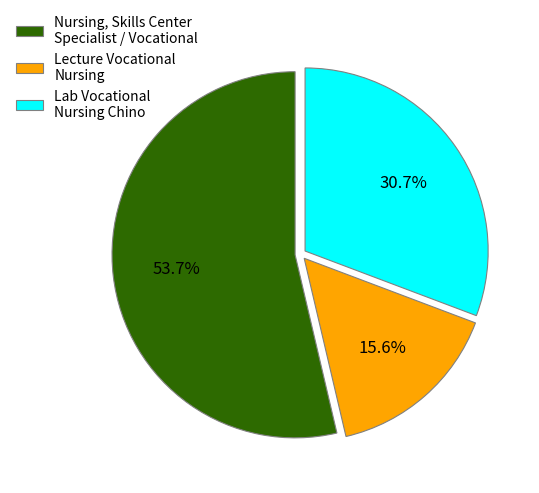

The Lab Vocational Nursing Chino slice represents 16% of the pie. True or false?

False